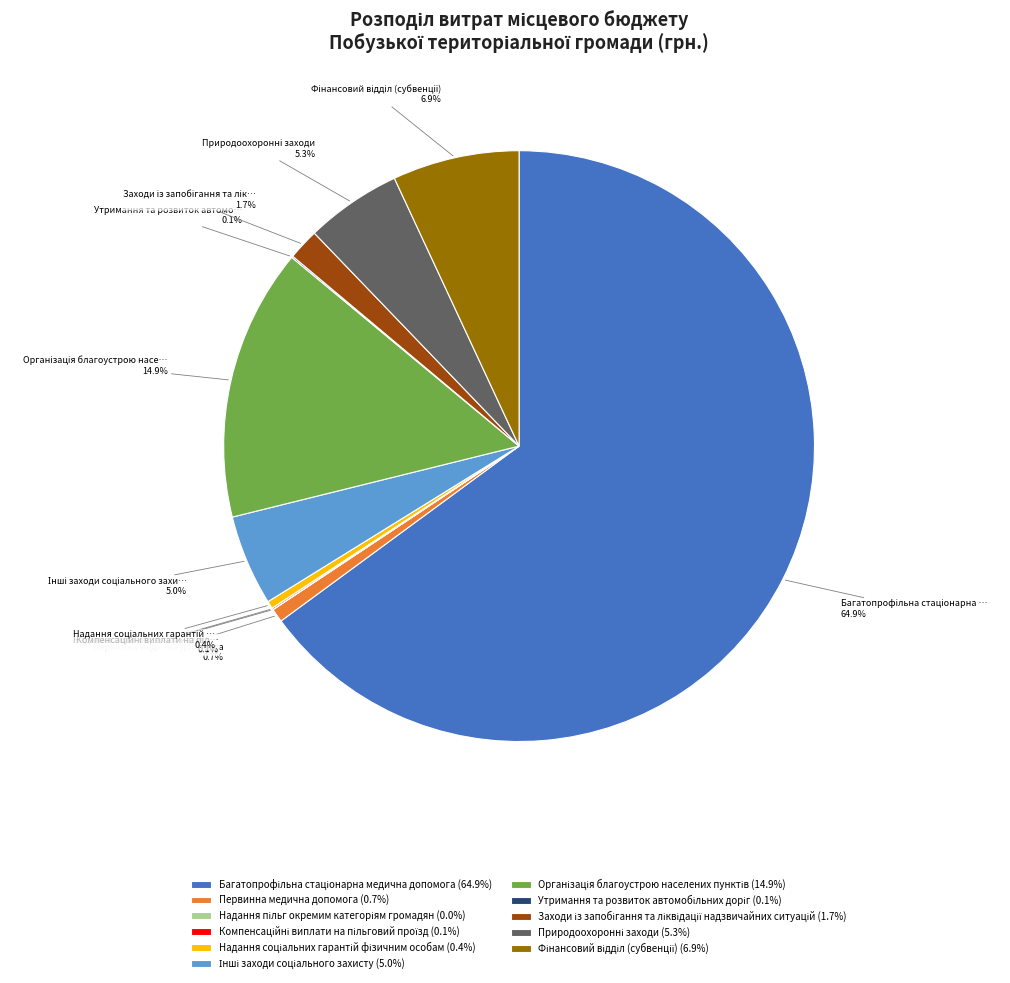

Is there any slice that represents more than half of the pie?

Yes